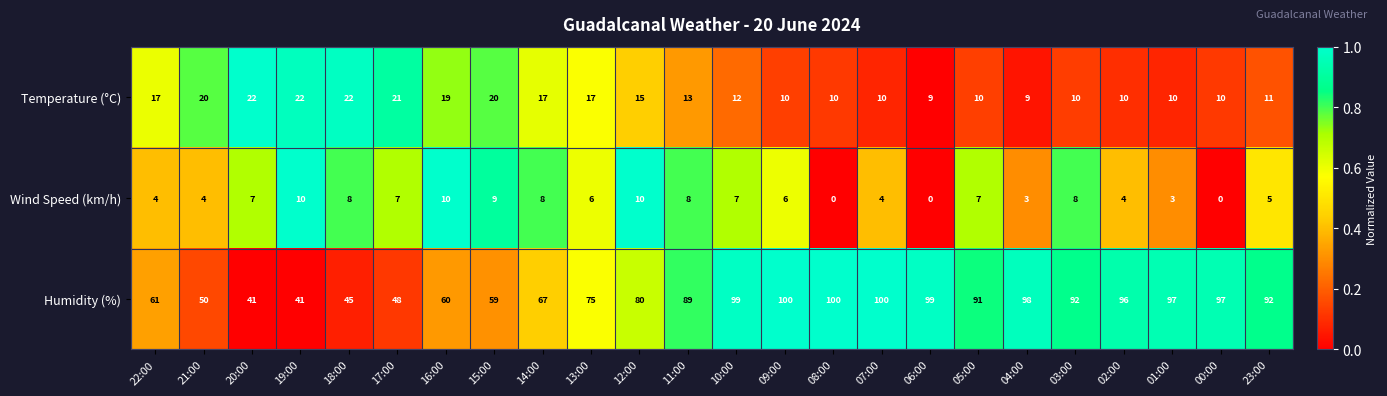

What is the difference between the highest and lowest values at 20:00?

34